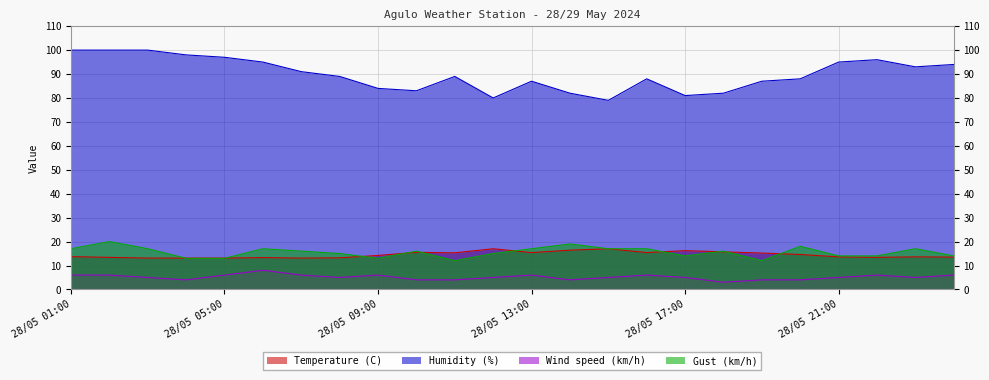

Which series has the largest total across all categories?

Humidity (%)